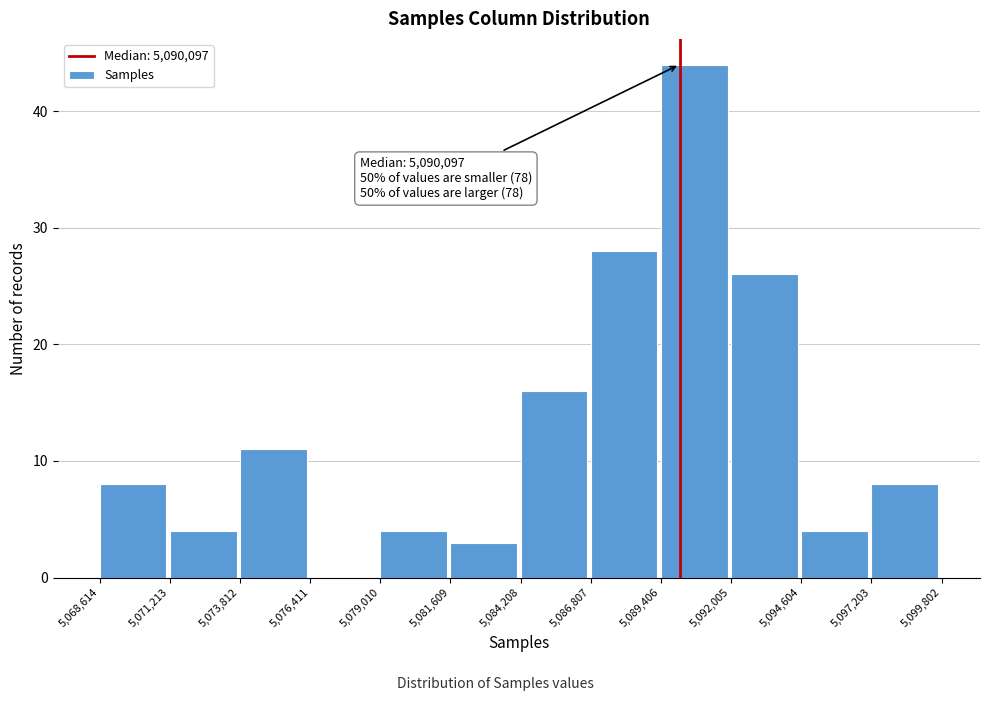

Over which range of the x-axis is the bar tallest?

5,089,406 to 5,092,005